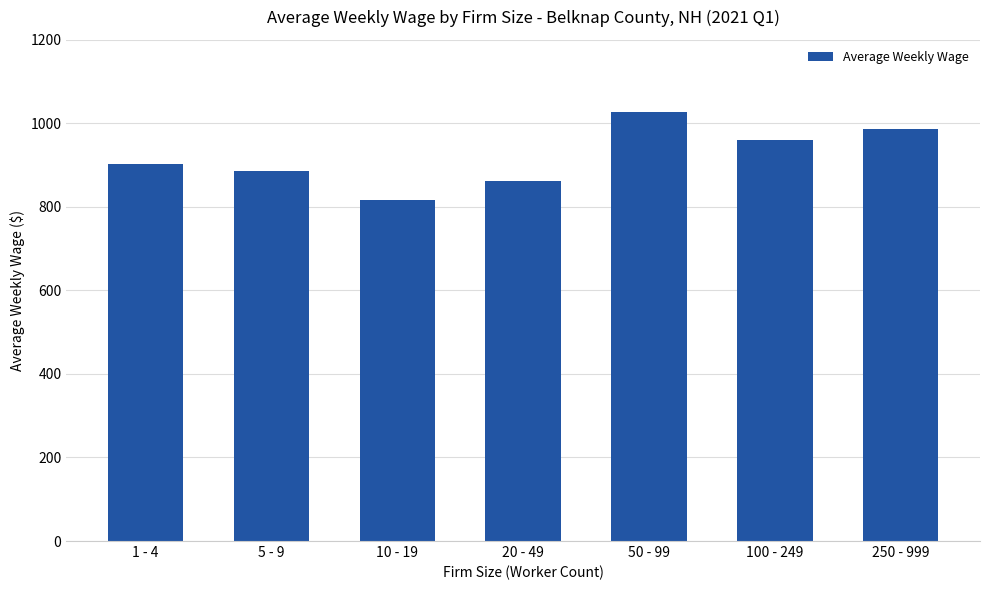

What is the change in value from 20 - 49 to 100 - 249?

+99.9